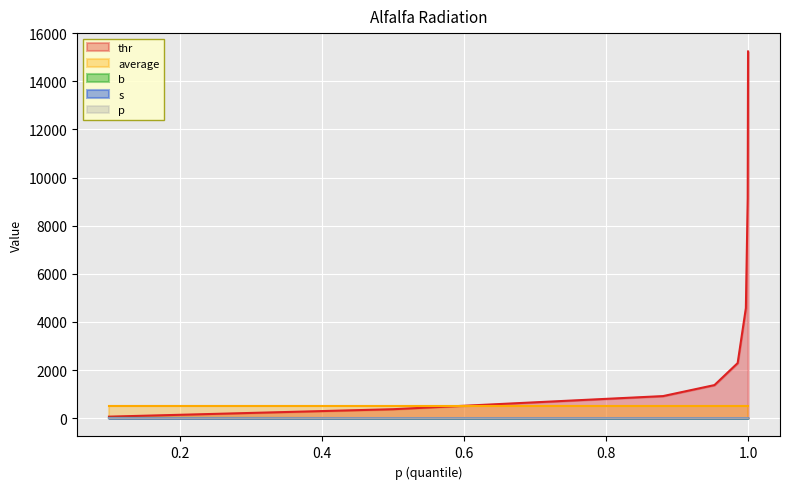

True or false: p has a value of 0.5 at 0.5.

True